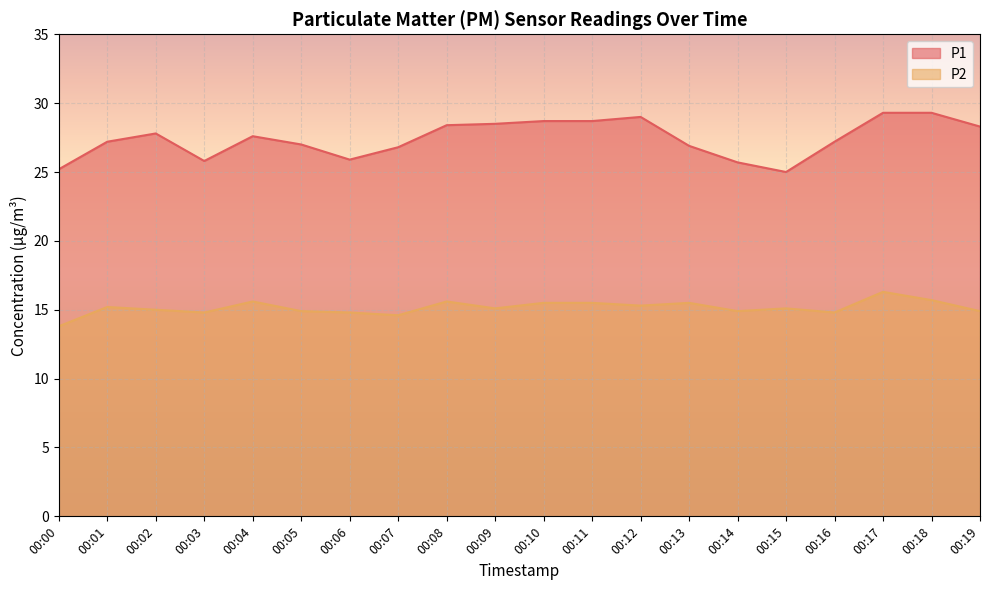

What is the maximum value for P2?

16.3